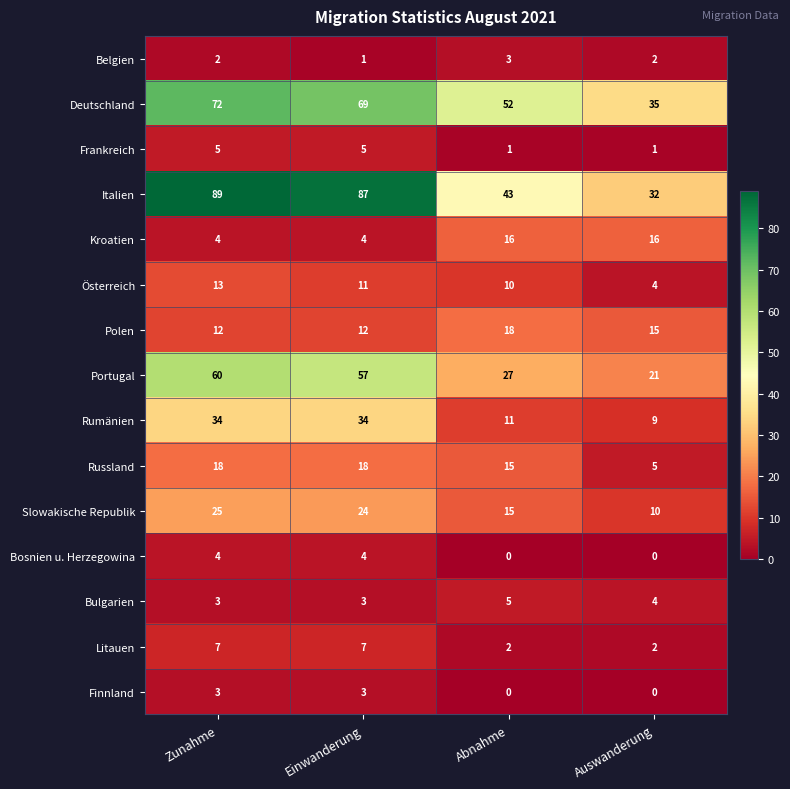

What is the sum of all Russland values?

56